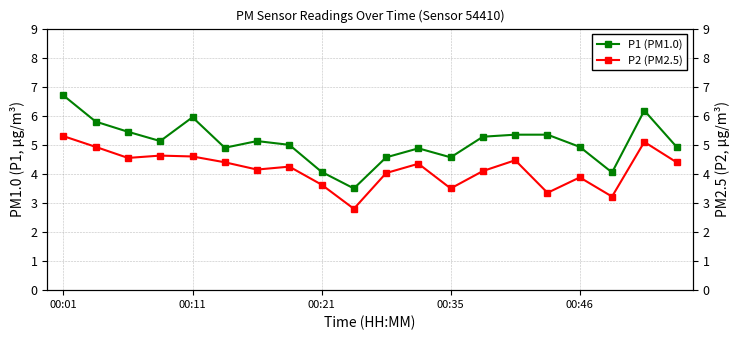

How many values in the P1 (PM1.0) series are below 5?

9